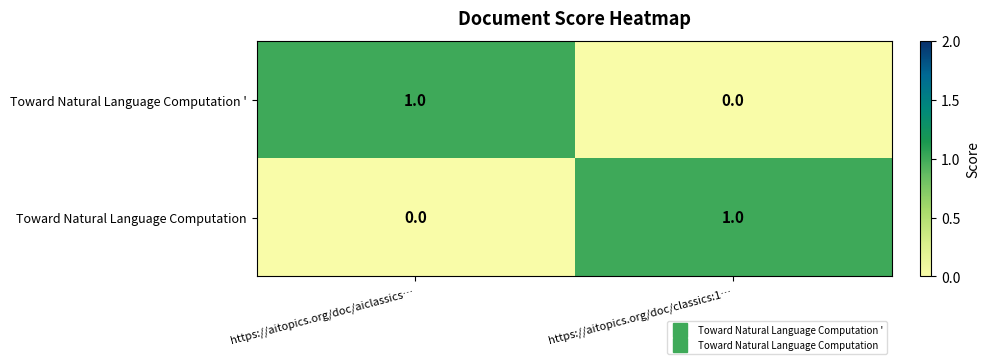

At which label is Toward Natural Language Computation closest to 0?

https://aitopics.org/doc/aiclassics…